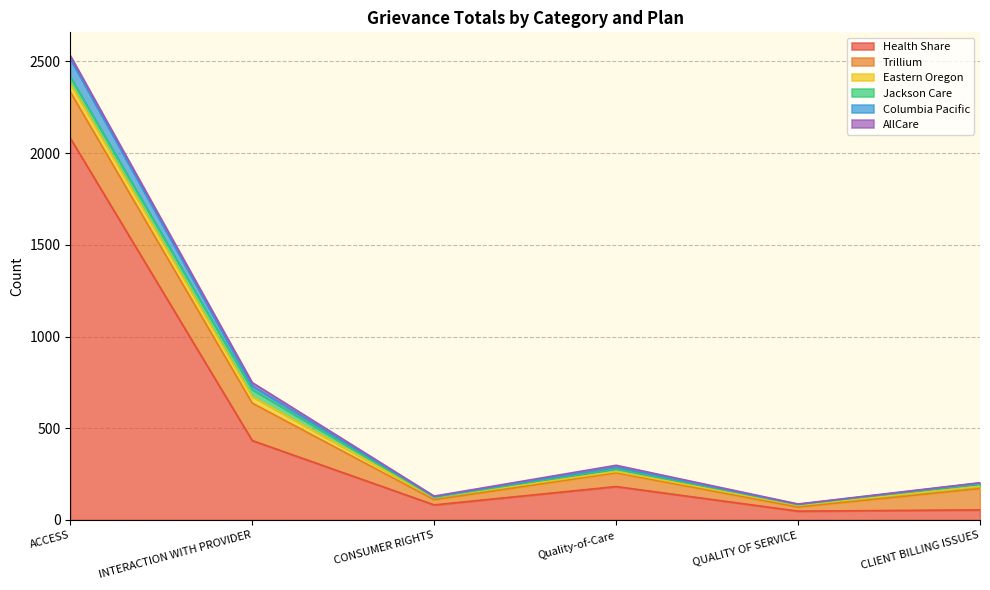

Between CONSUMER RIGHTS and Quality-of-Care, which series saw the biggest shift?

Health Share